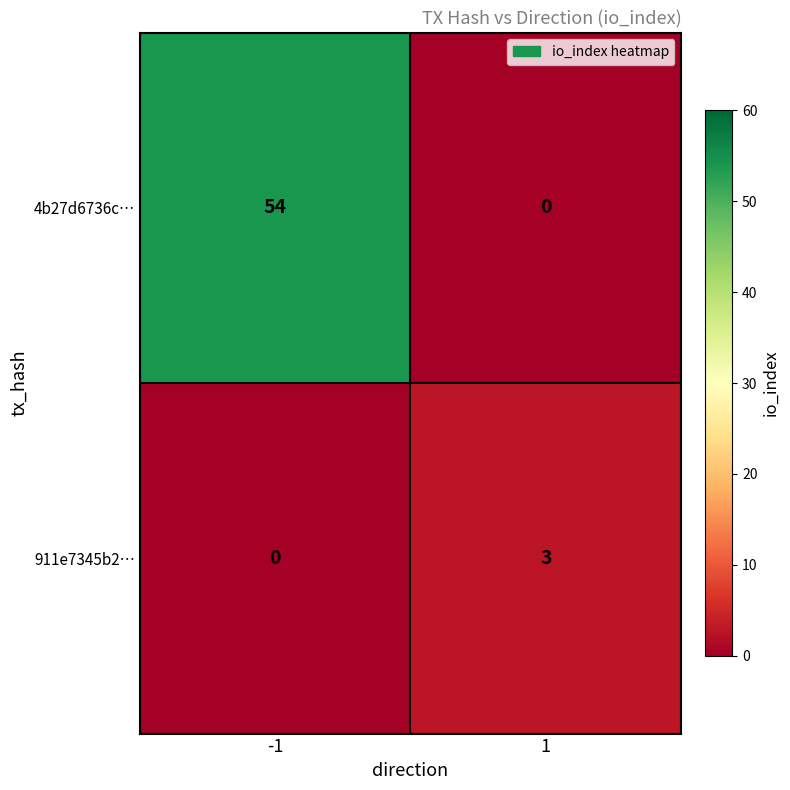

Reading left to right, extract all data points from this chart.

4b27d6736c…: 54	0
911e7345b2…: 0	3